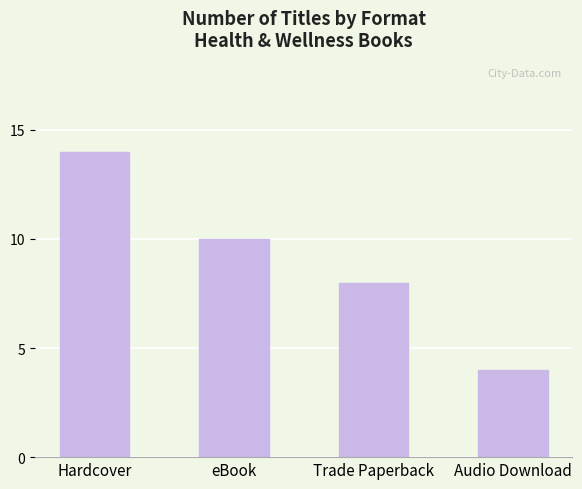

What is the change in value from Hardcover to Trade Paperback?

-6